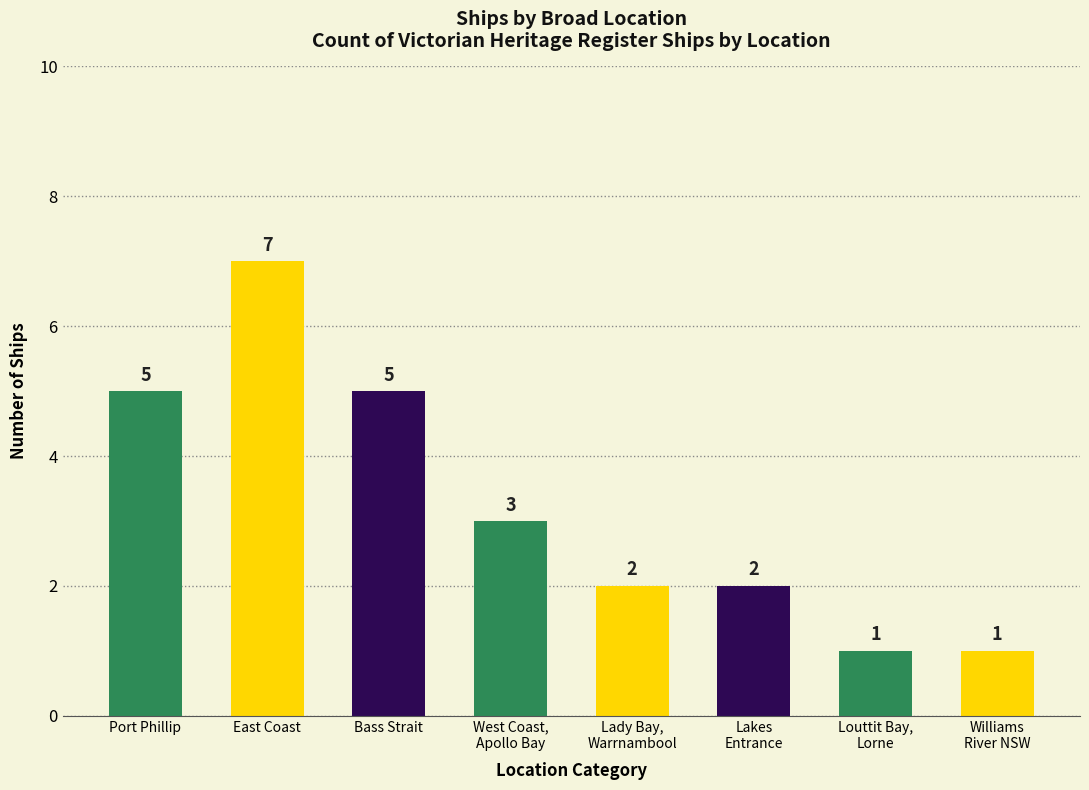

How many bars are there in total?

8